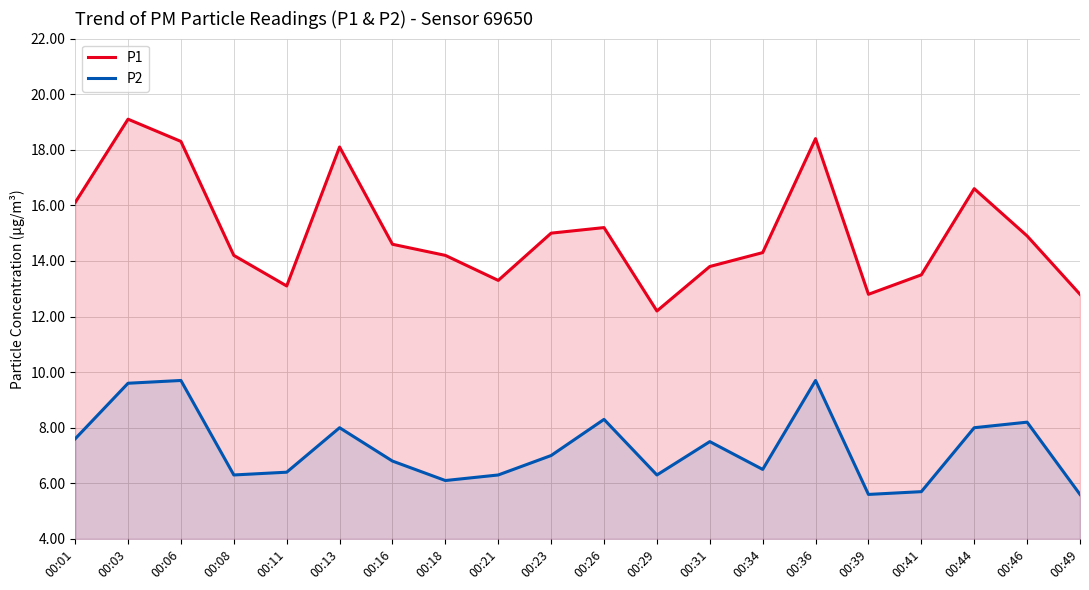

True or false: P2 and P1 cross at least once.

False